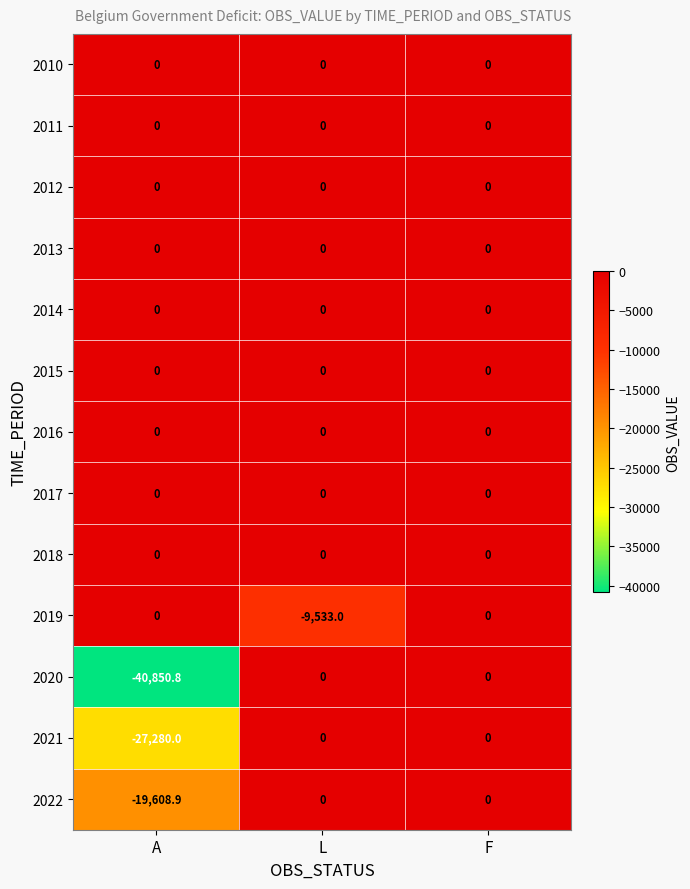

What is the smallest value displayed?

-40850.8